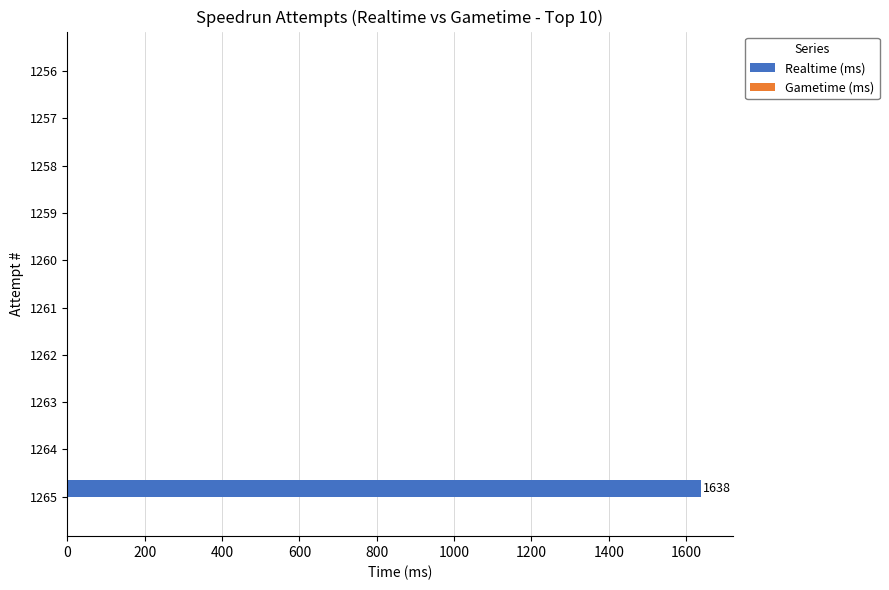

The chart shows a value of 738.3 at 1262. True or false?

False